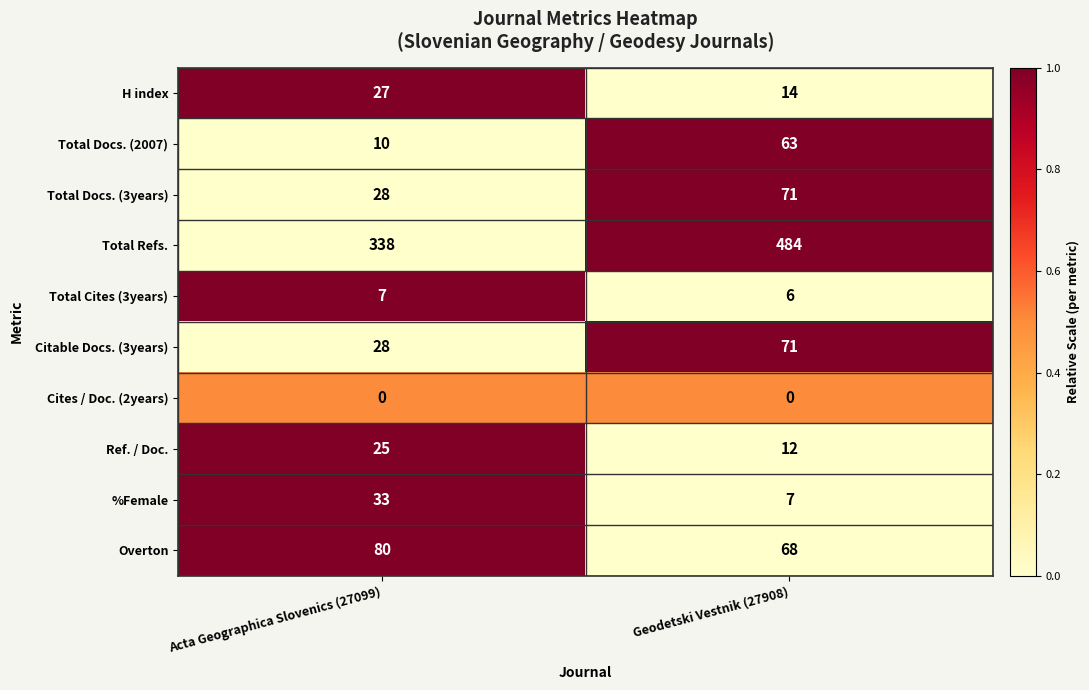

At which category does the chart reach its peak across all series?

Geodetski Vestnik (27908)